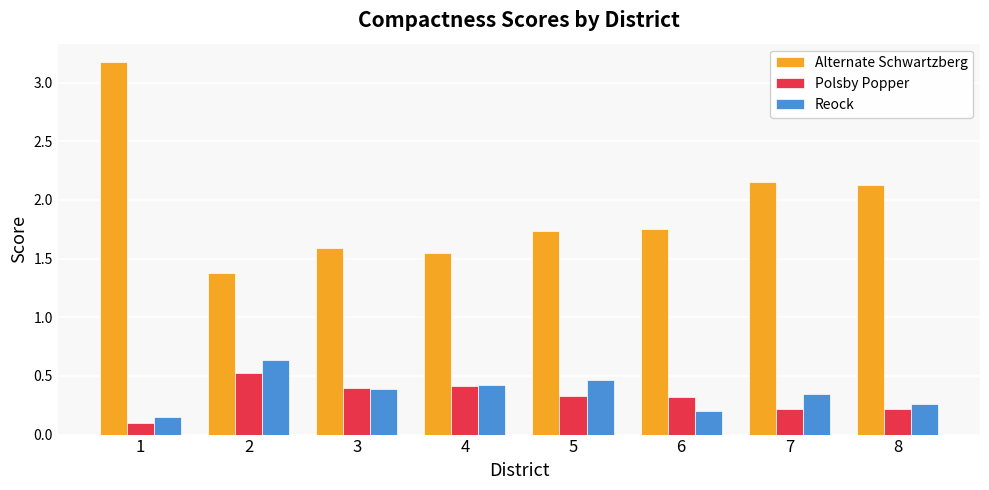

What is the greatest value displayed?

3.2